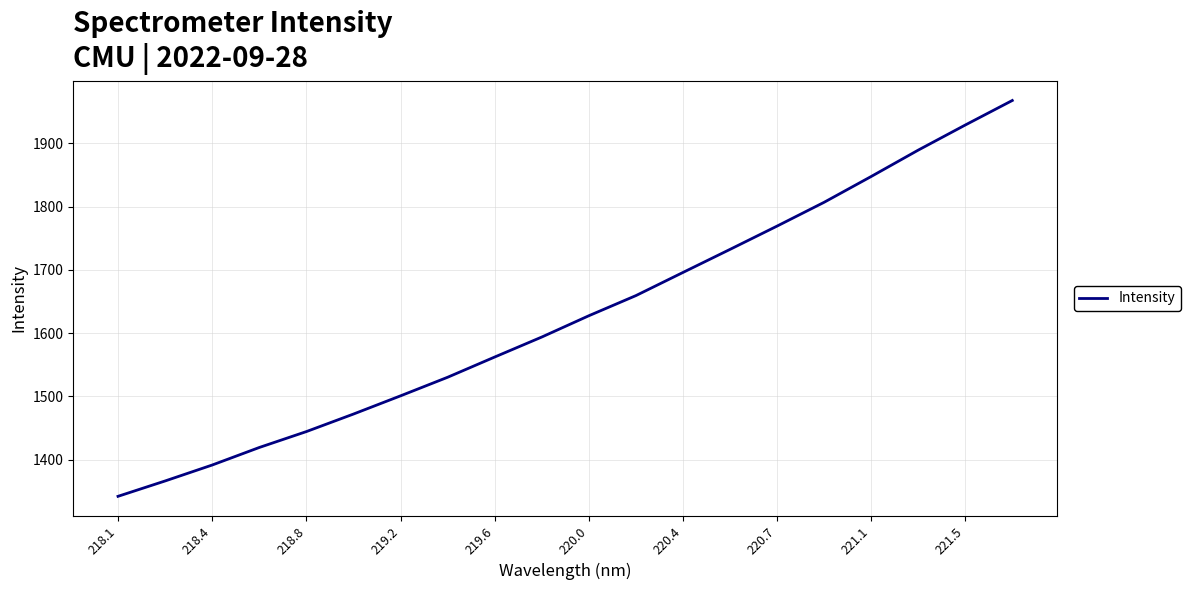

What is the sum of all values?

32549.1